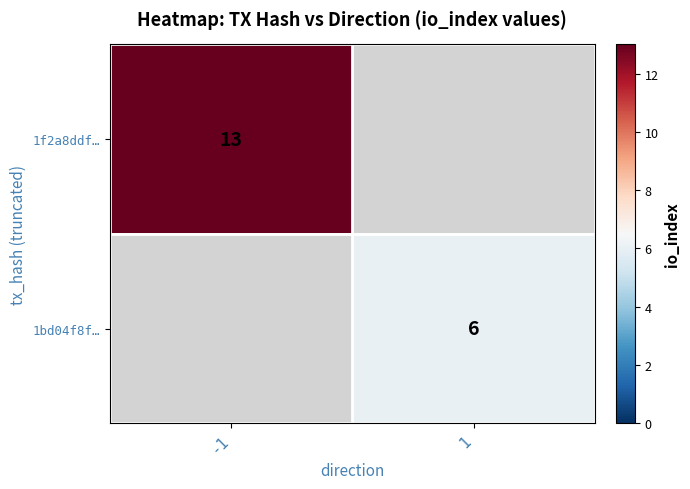

How many categories are shown in the chart?

2